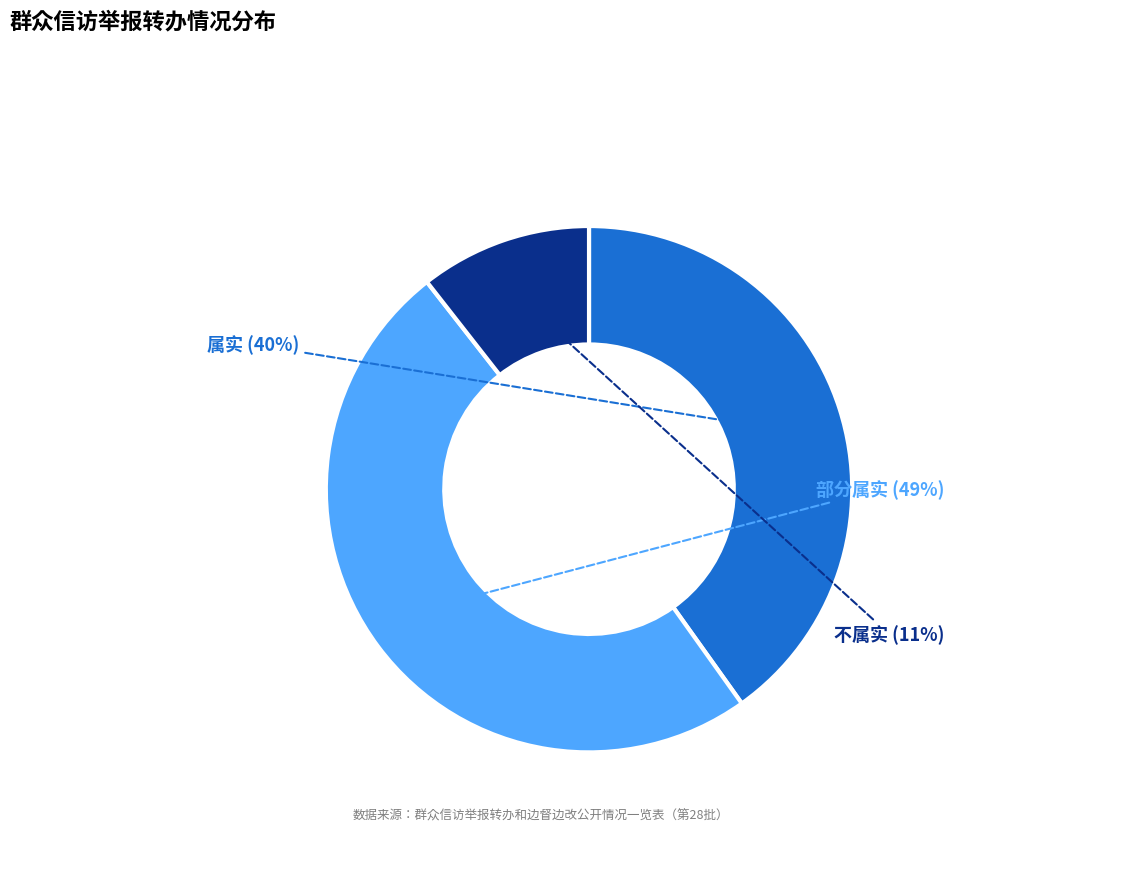

To the nearest percent, what portion does 属实 represent?

40%